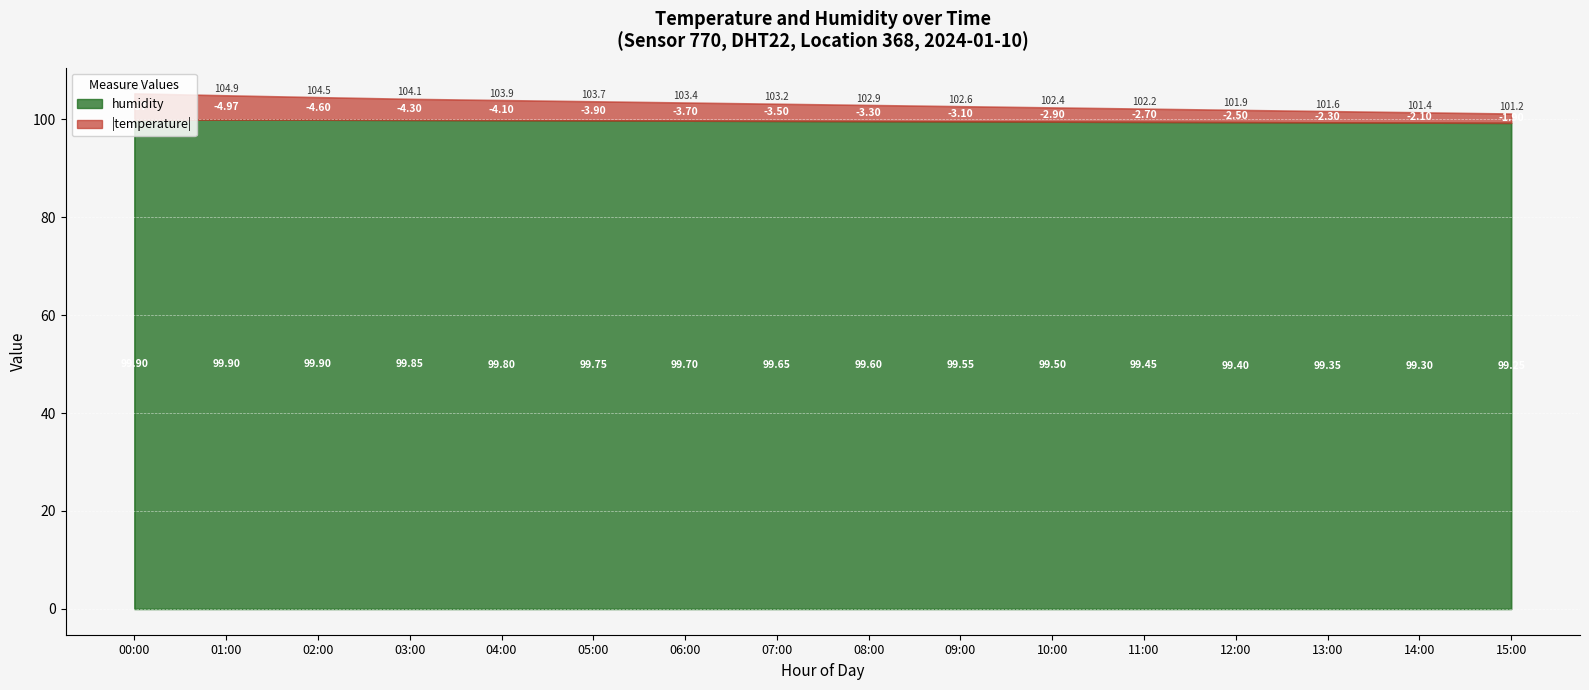

How many data points does each series have?

16